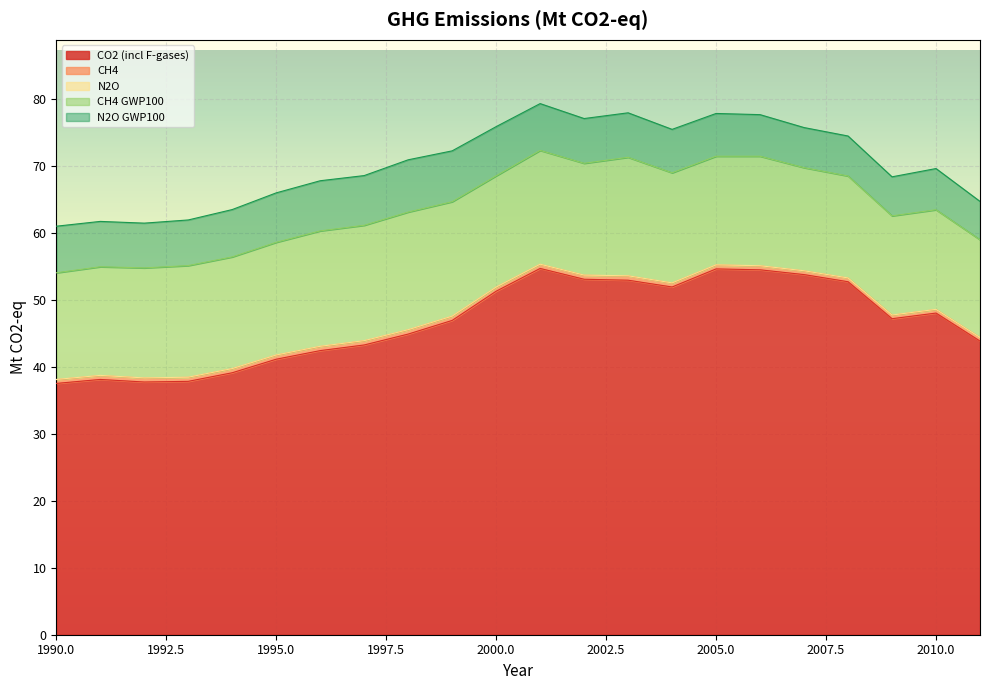

What is the maximum value for CO2 (incl F-gases)?

54.7